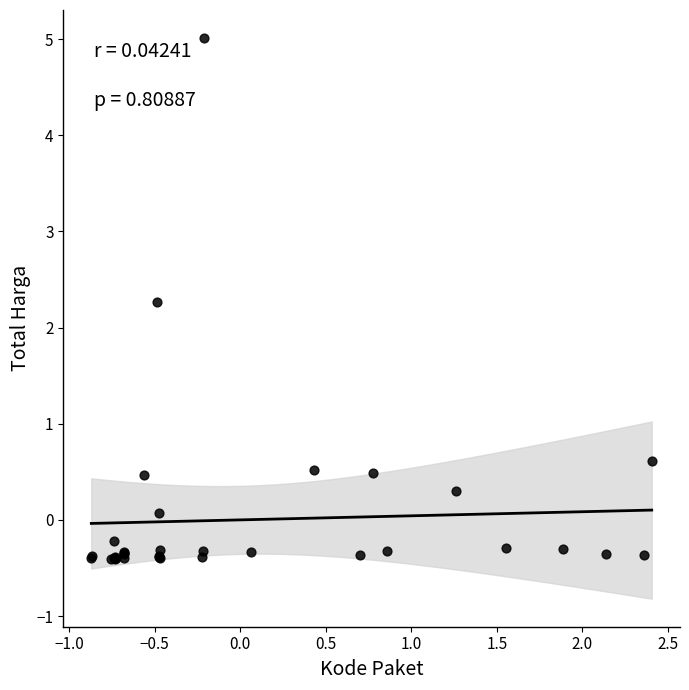

What Y value in the scatter plot is closest to 2?

2.3